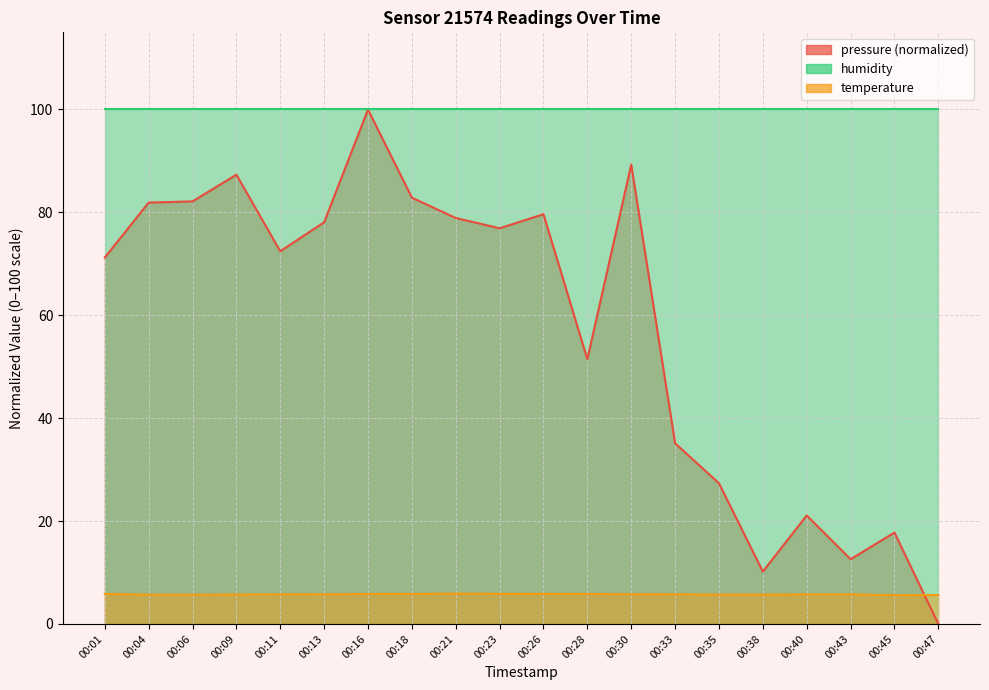

At which category does the chart reach its minimum across all series?

00:47